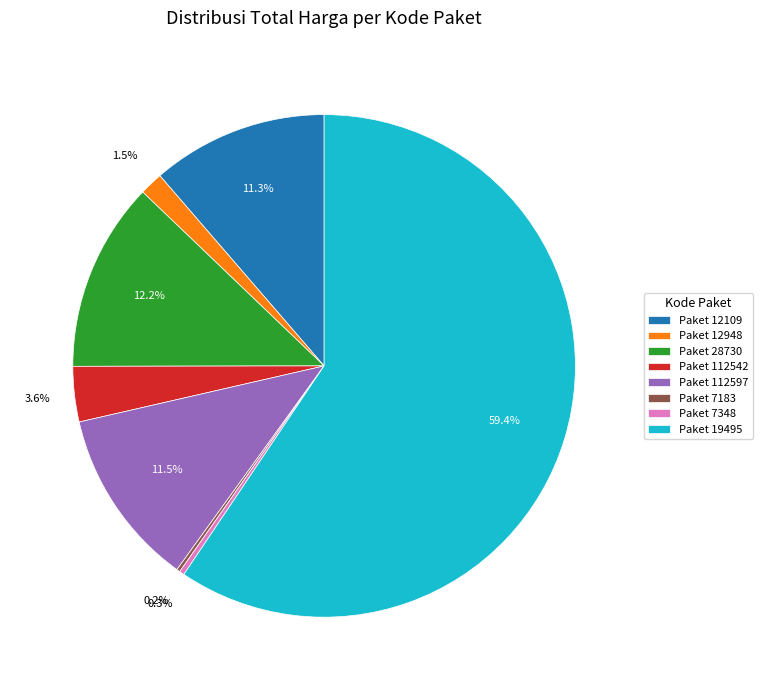

Which category accounts for the majority?

Paket 19495